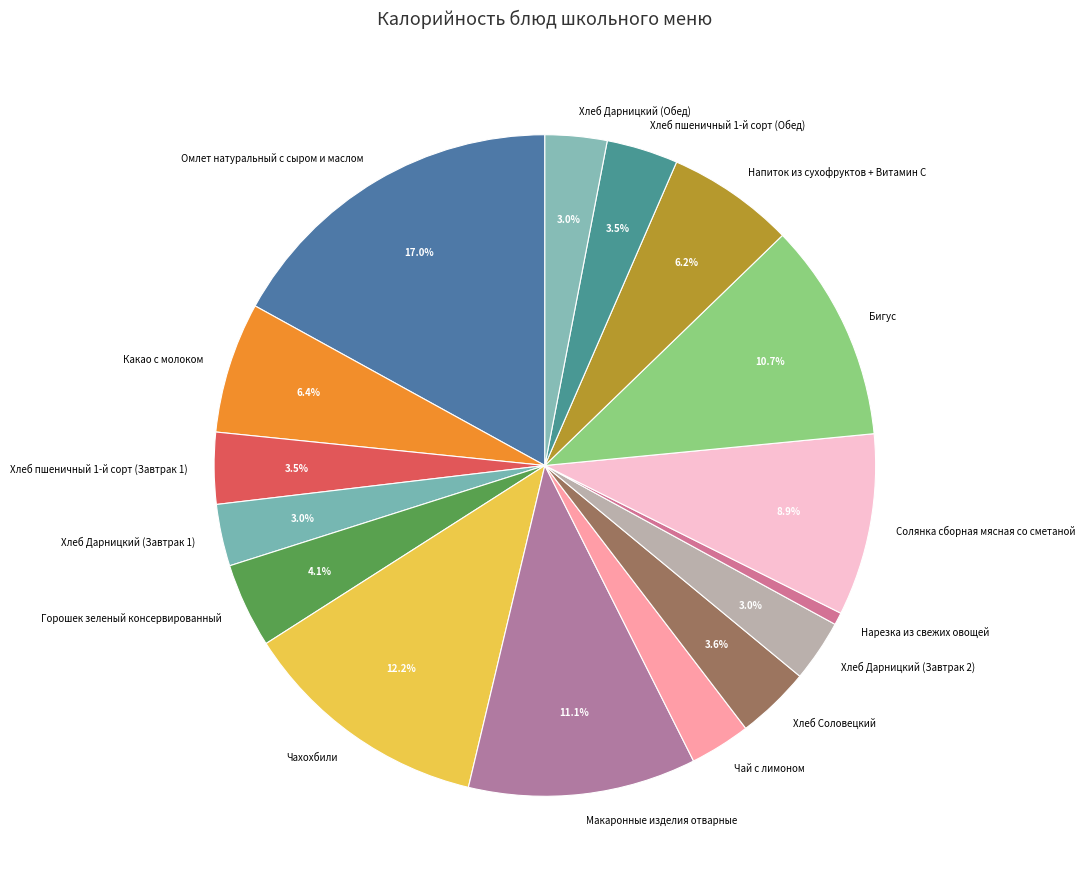

The Чай с лимоном slice represents 16% of the pie. True or false?

False